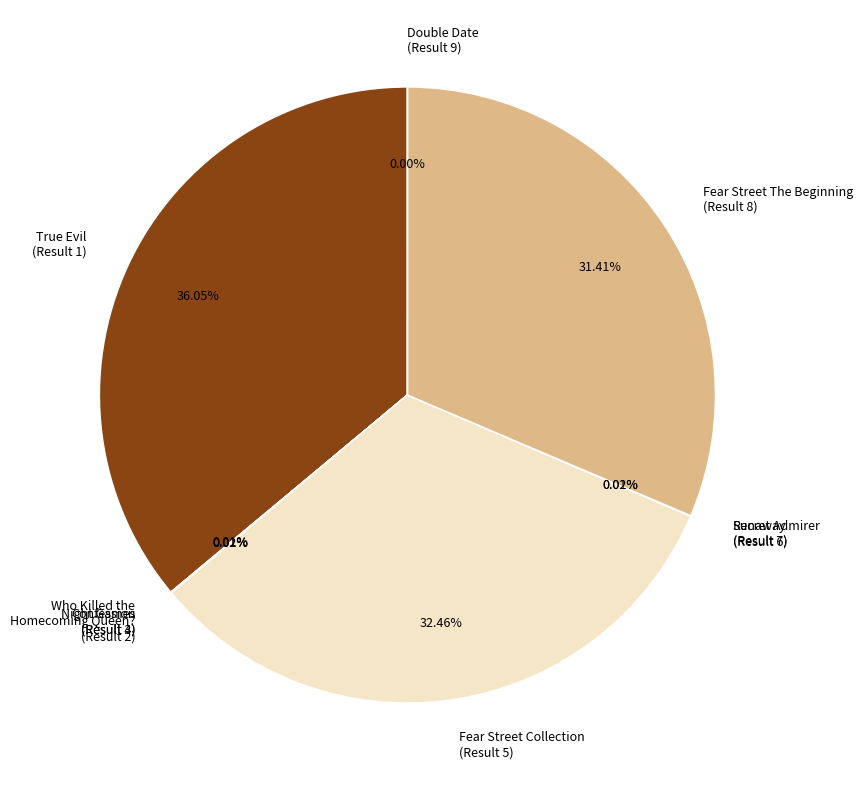

What is the largest slice in the pie chart?

True Evil (Result 1)